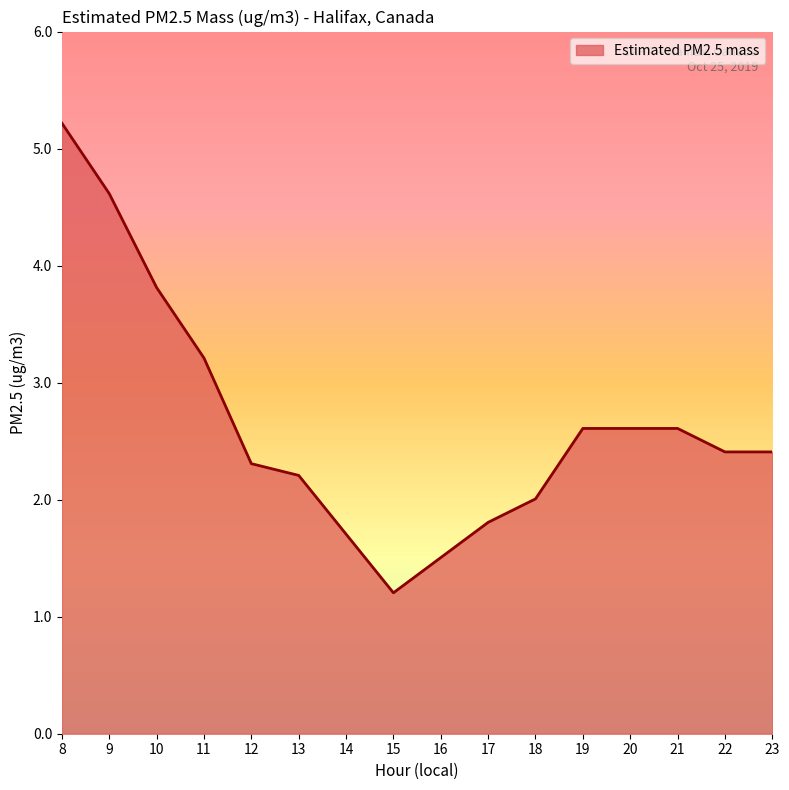

What is the smallest value displayed?

1.2